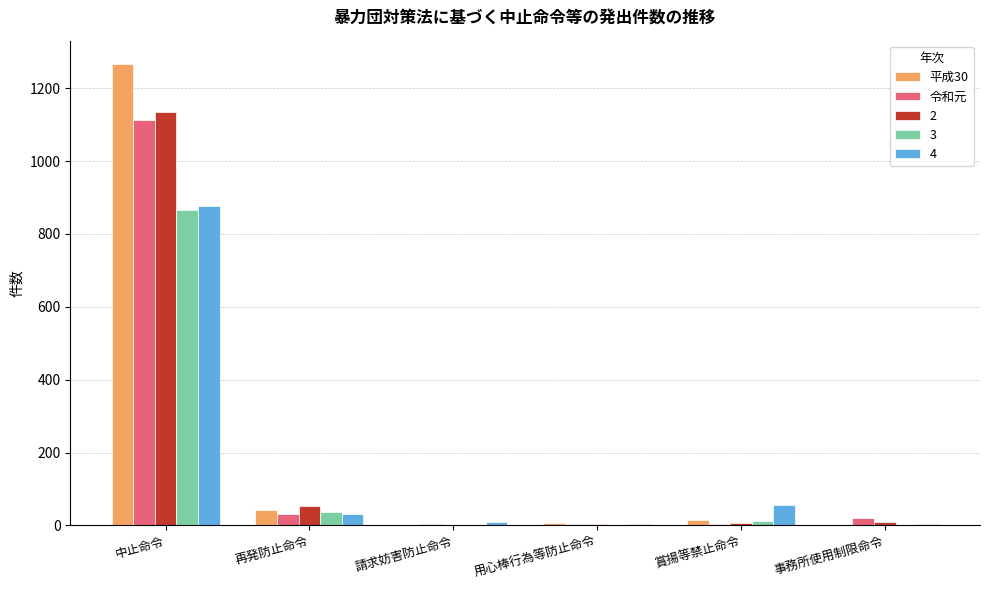

What are all the series names shown in the legend?

平成30, 令和元, 2, 3, 4